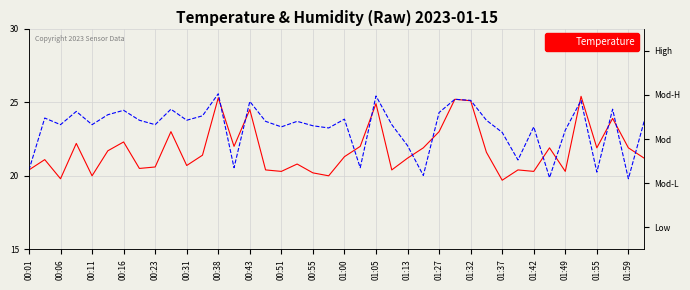

How many values in the Humidity series exceed 56?

28